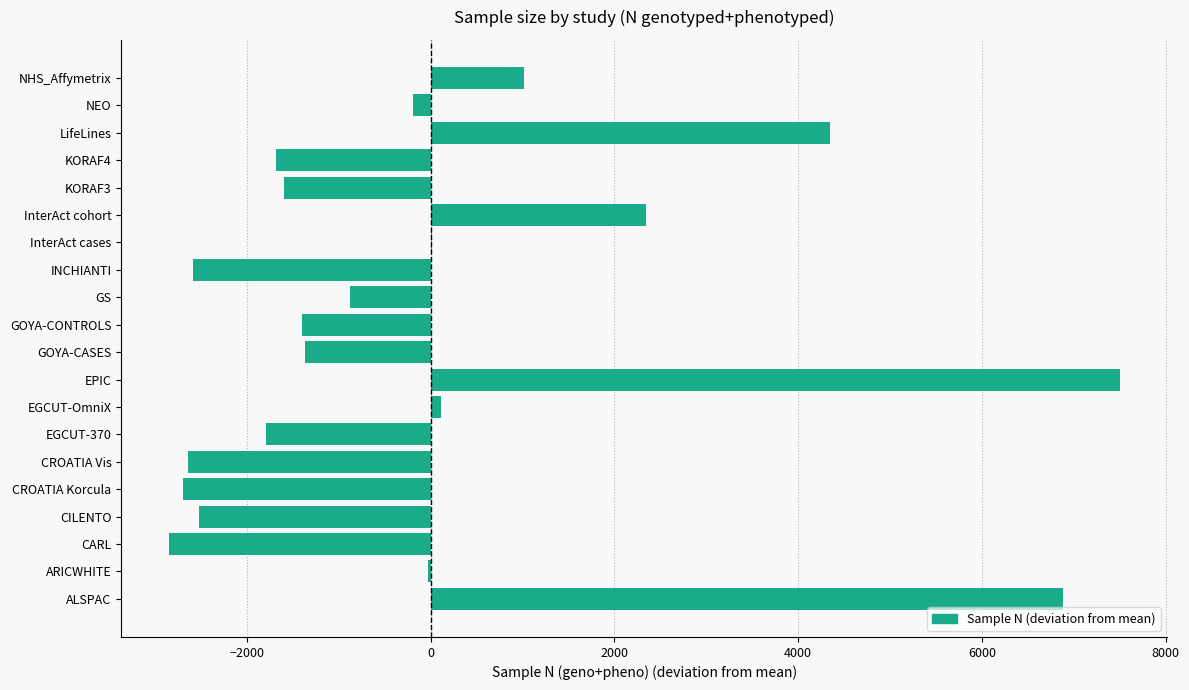

Count the number of values greater than -872.

9